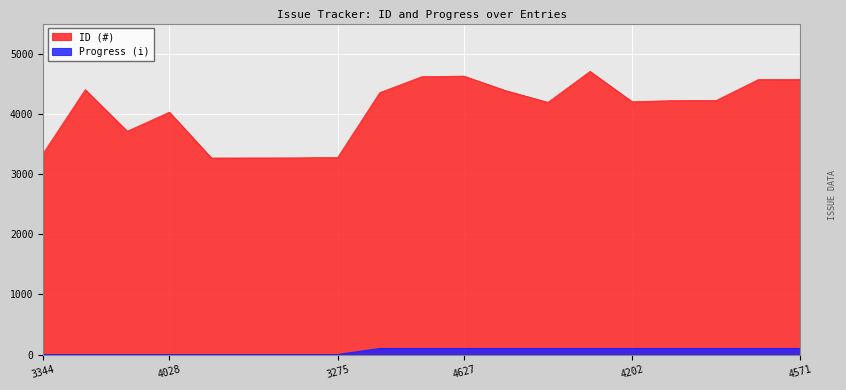

What is the label of the 3rd point from the left?

3711